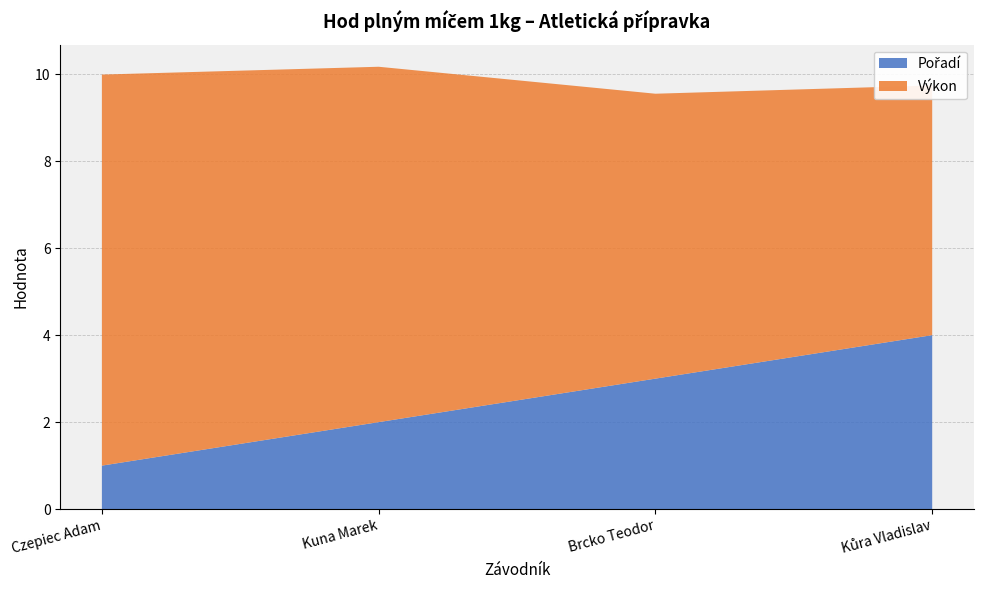

Reading left to right, what are all the values shown in this chart?

Pořadí: Czepiec Adam=1.0	Kuna Marek=2.0	Brcko Teodor=3.0	Kůra Vladislav=4.0
Výkon: Czepiec Adam=9.0	Kuna Marek=8.2	Brcko Teodor=6.5	Kůra Vladislav=5.7